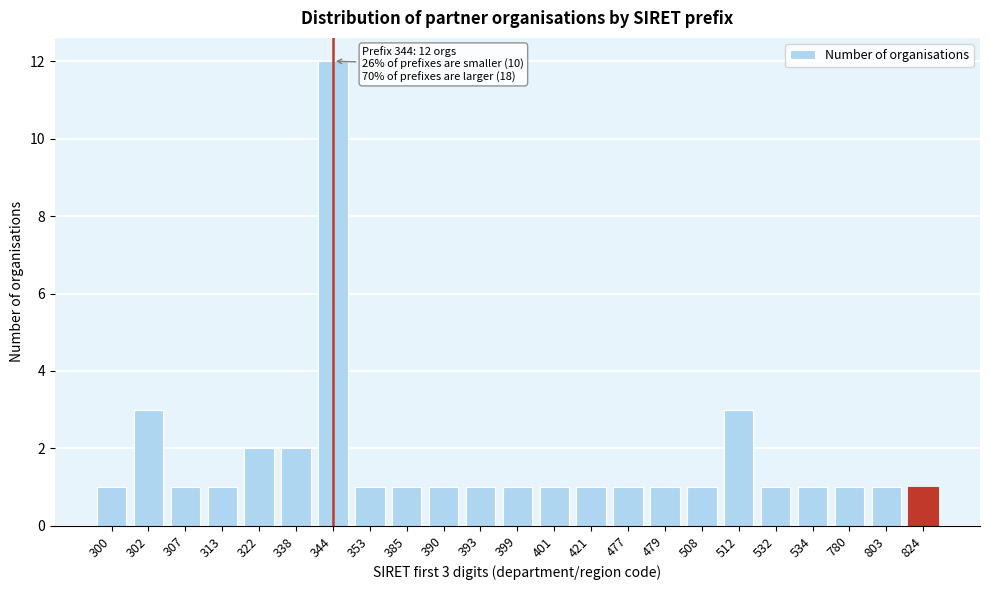

Reading right to left, extract all data points from this chart.

1	1	1	1	1	3	1	1	1	1	1	1	1	1	1	1	12	2	2	1	1	3	1